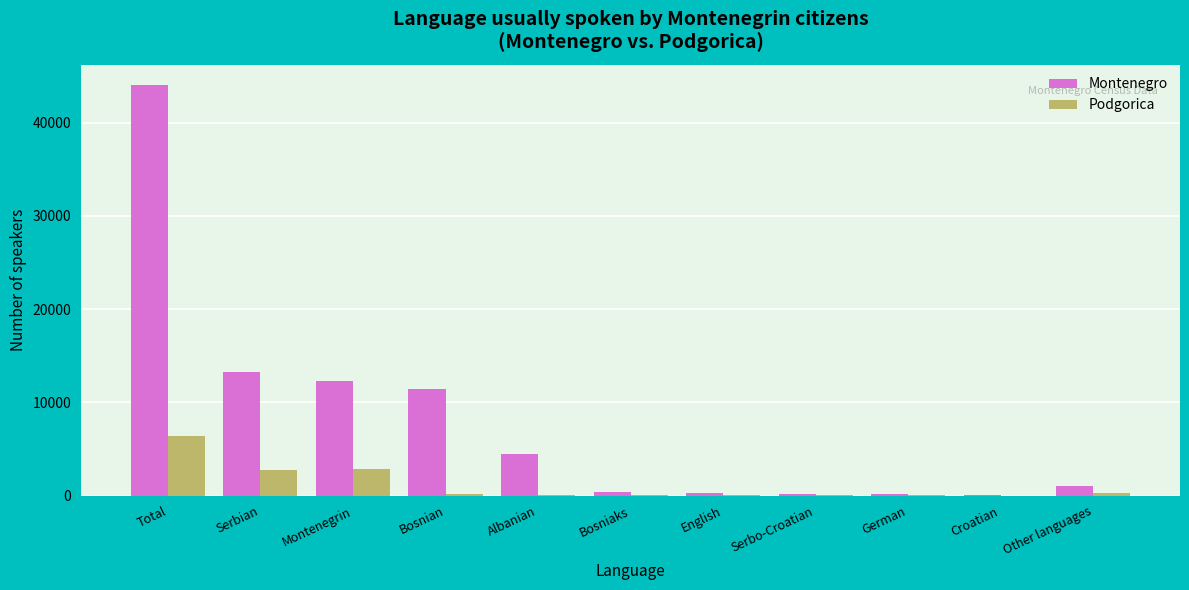

What are all the series names shown in the legend?

Montenegro, Podgorica